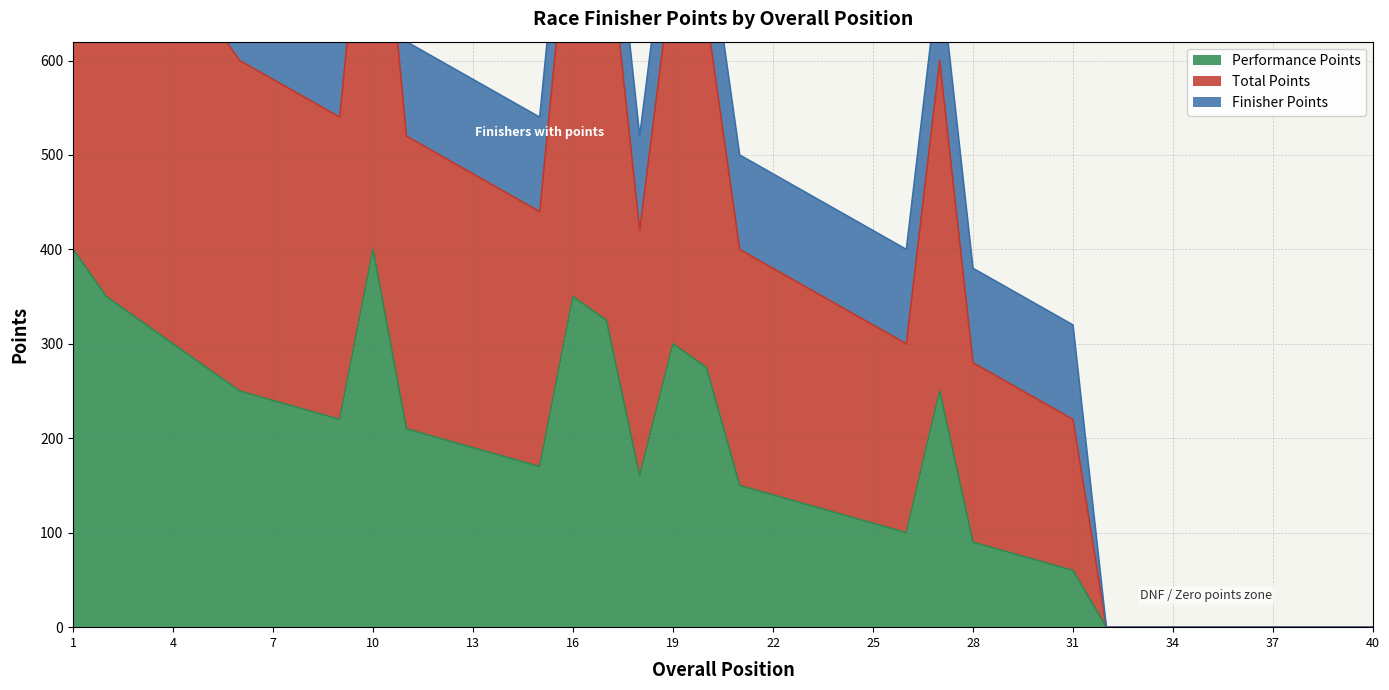

What is the difference between the Total Points values at 20 and 38?

750